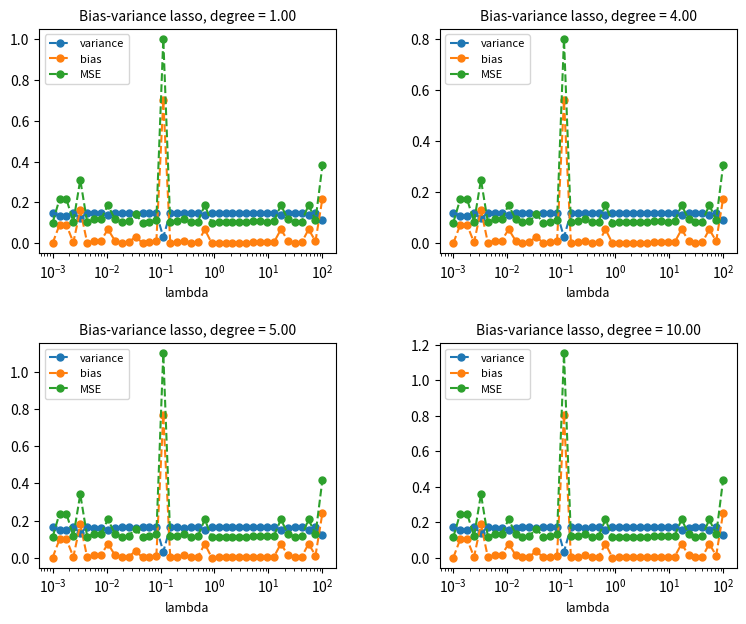

At which category does variance reach its first local peak?

$\mathdefault{10^{-2}}$